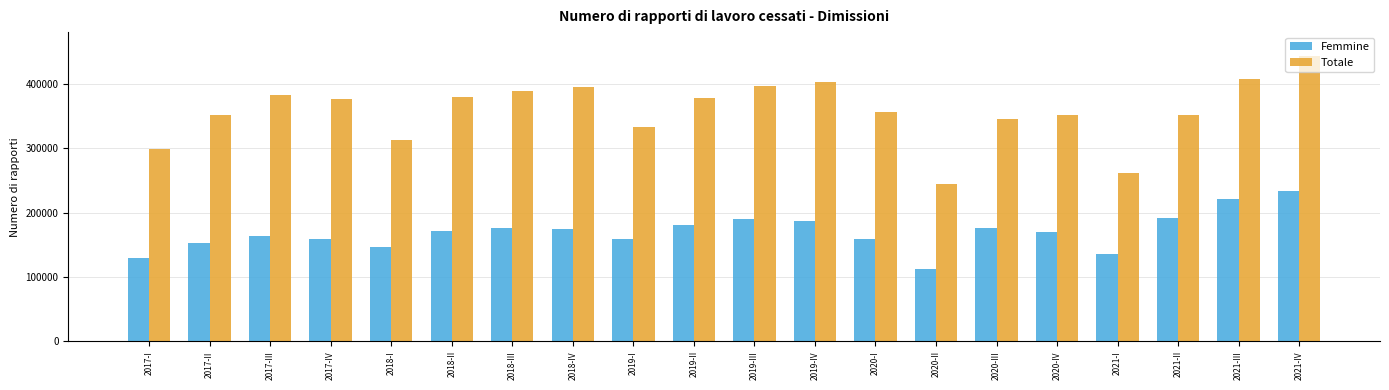

How many data points does each series have?

20